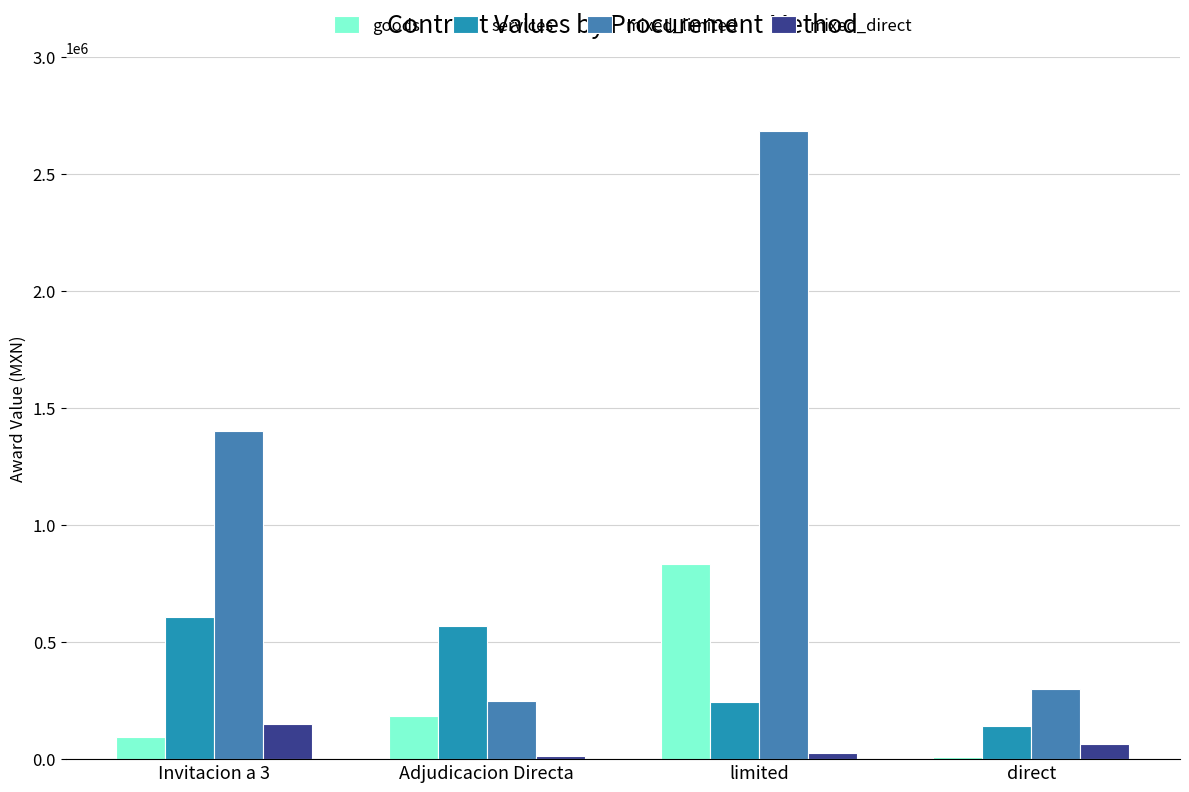

What is the sum of the goods values at limited and Adjudicacion Directa?

1017760.8